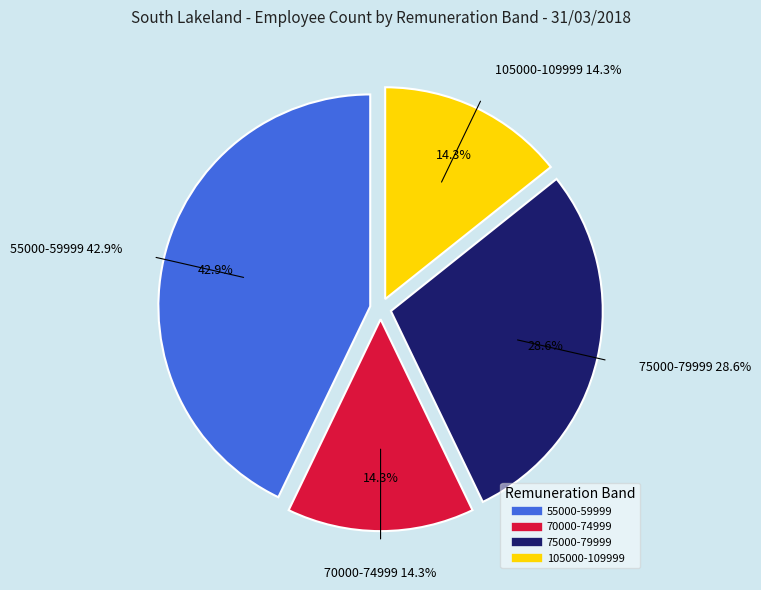

What percentage is the 55000-59999 slice, to the nearest percent?

43%